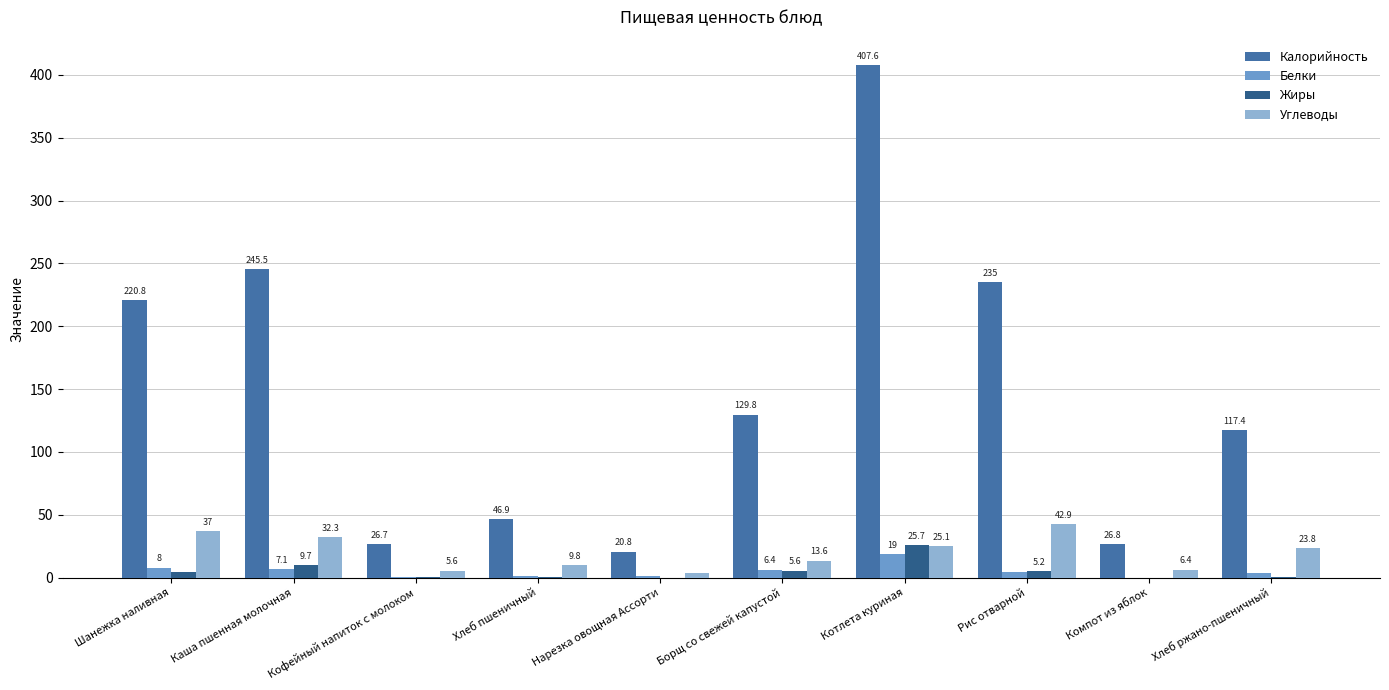

What are all the series names shown in the legend?

Калорийность, Белки, Жиры, Углеводы